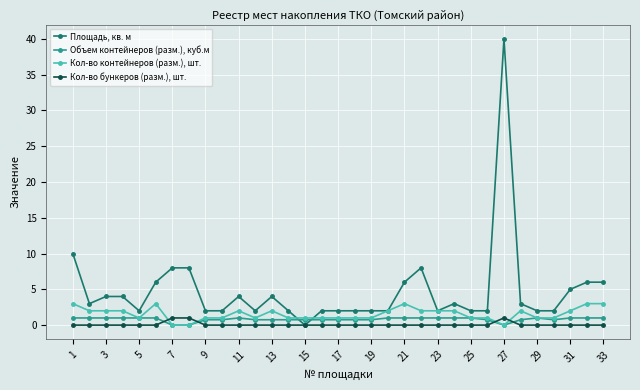

How many values in the Площадь, кв. м series are below 3?

16